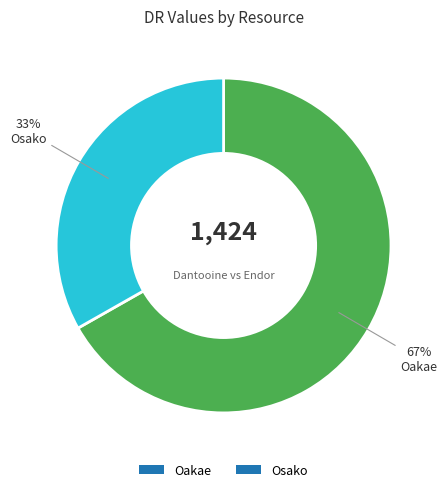

Do Oakae and Osako together represent more than half of the pie?

Yes